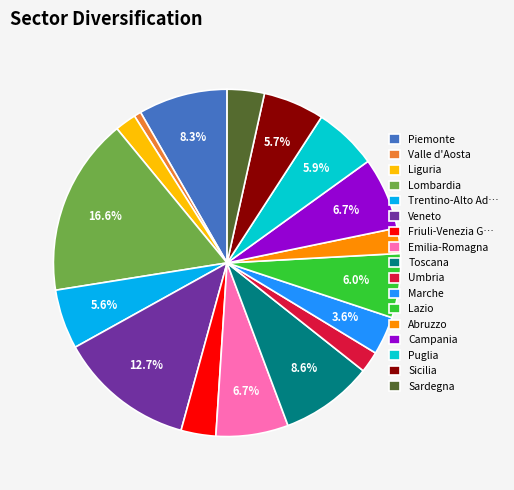

What is the ratio of the value at Piemonte to the value at Puglia?

1.4